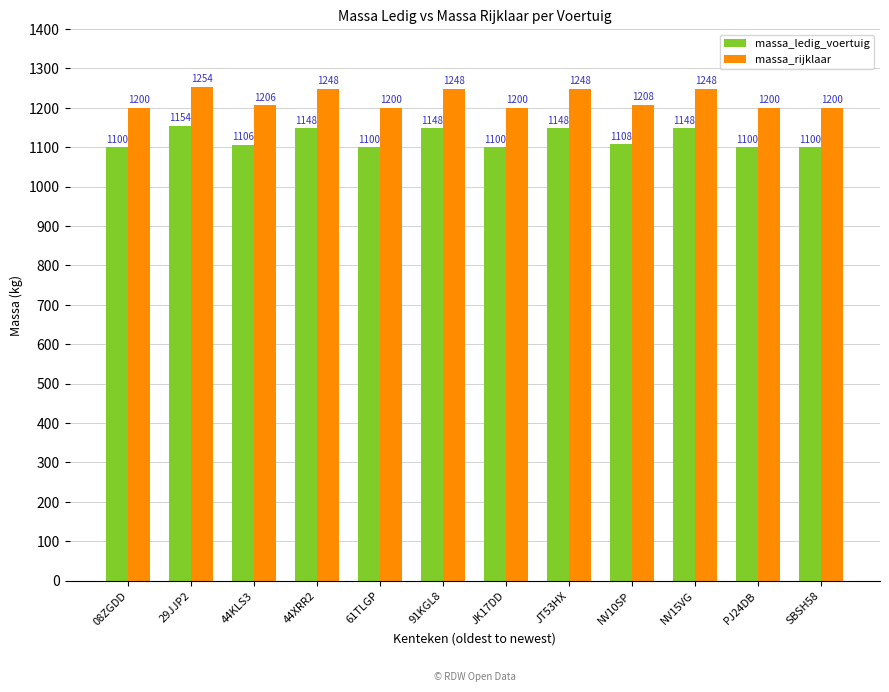

What is the difference between the massa_ledig_voertuig values at SBSH58 and 44XRR2?

48